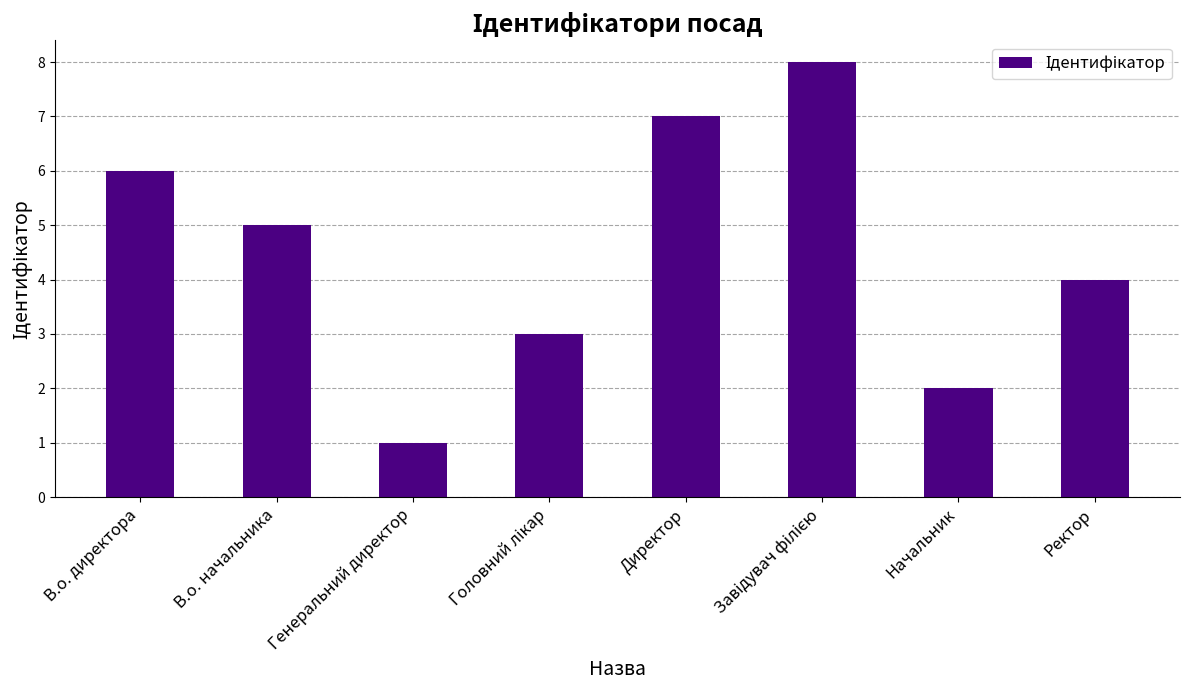

What is the sum of all values?

36